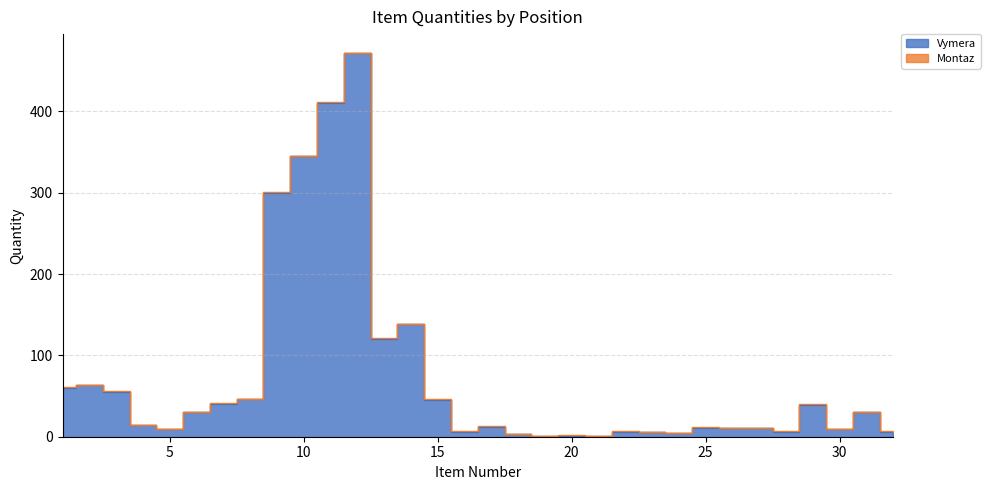

The chart shows a value of 45.0 at 15. True or false?

True